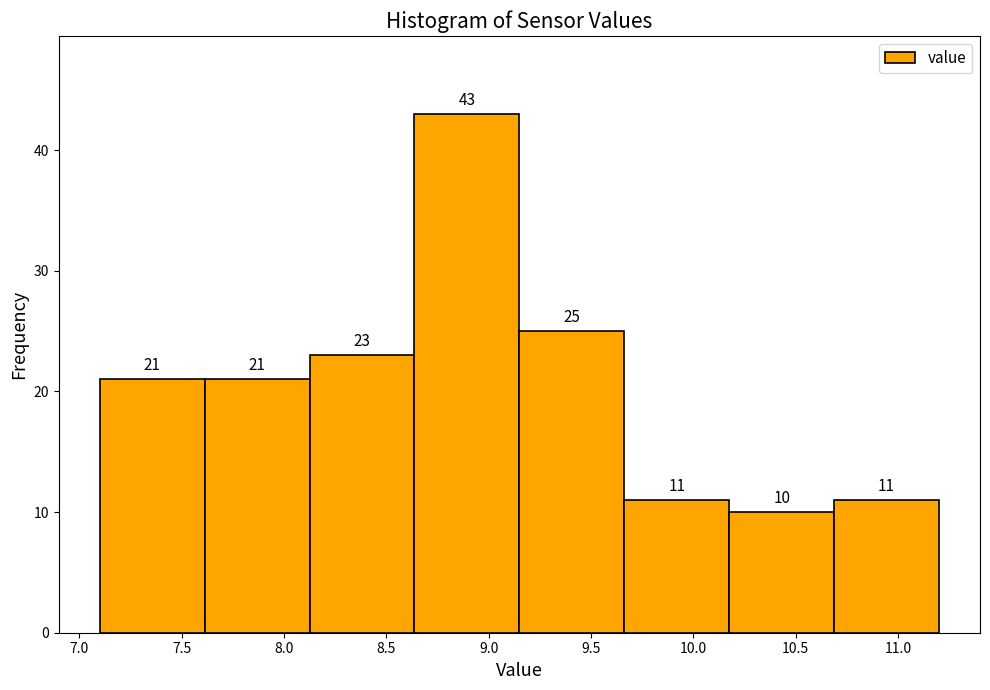

Reading left to right, transcribe this chart: for each bar, give the range it covers on the x-axis and its height. The bar edges are not printed on the chart, so give them approximately, as read against the axis.

7.10 to 7.60: 21
7.60 to 8.15: 21
8.15 to 8.65: 23
8.65 to 9.15: 43
9.15 to 9.65: 25
9.65 to 10.20: 11
10.20 to 10.70: 10
10.70 to 11.20: 11